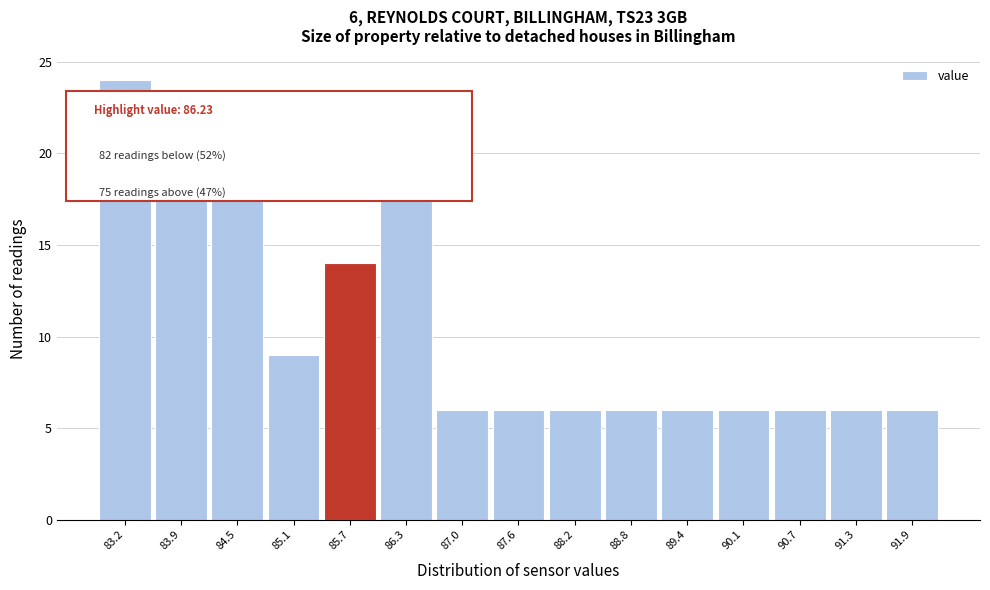

Between 85.1 and 89.4, which is larger?

85.1